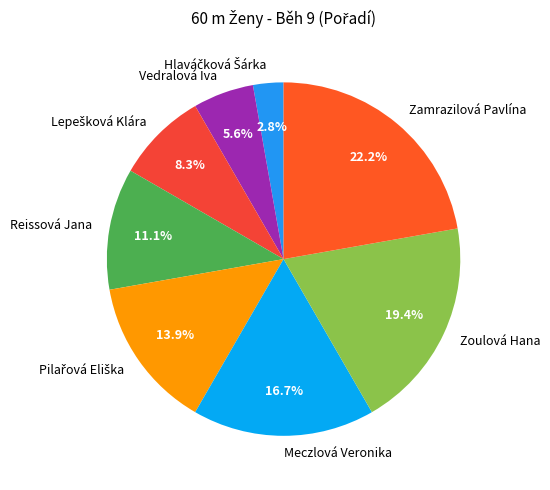

Which category has the biggest portion of the pie?

Zamrazilová Pavlína